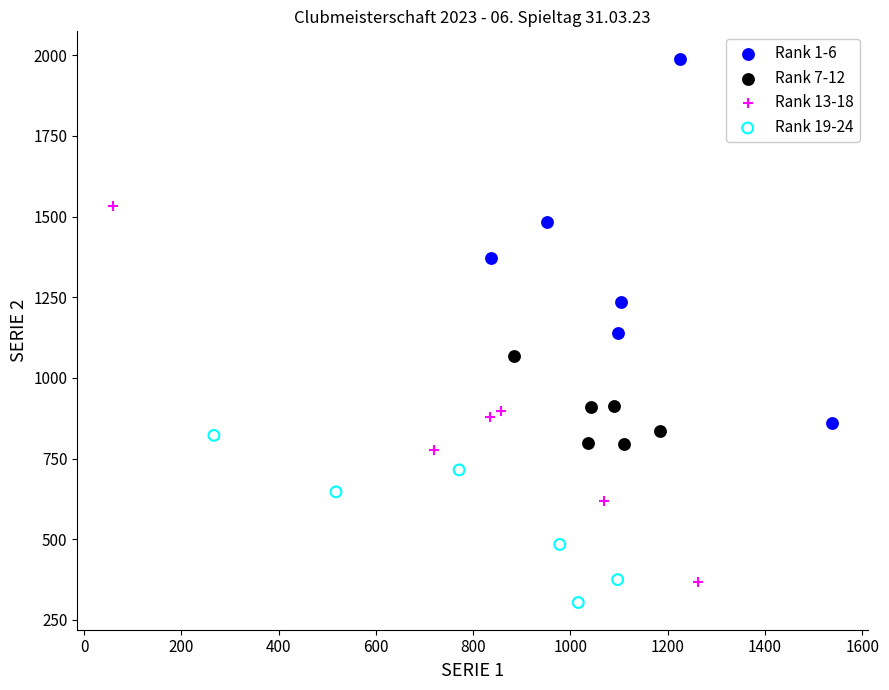

Which series has the largest Y range (max minus min)?

Rank 13-18